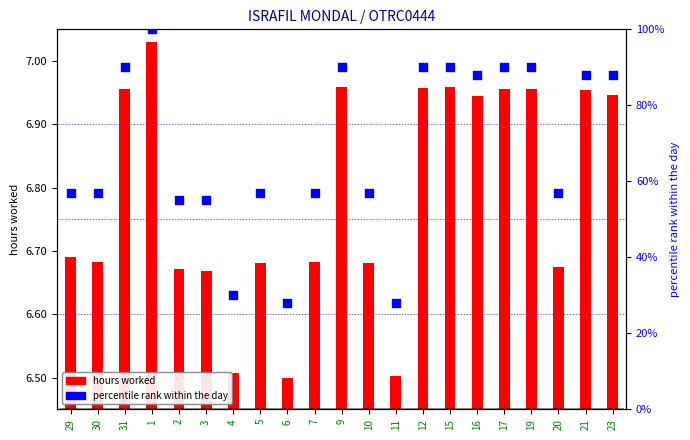

Between 10 and 2, which is larger?

10